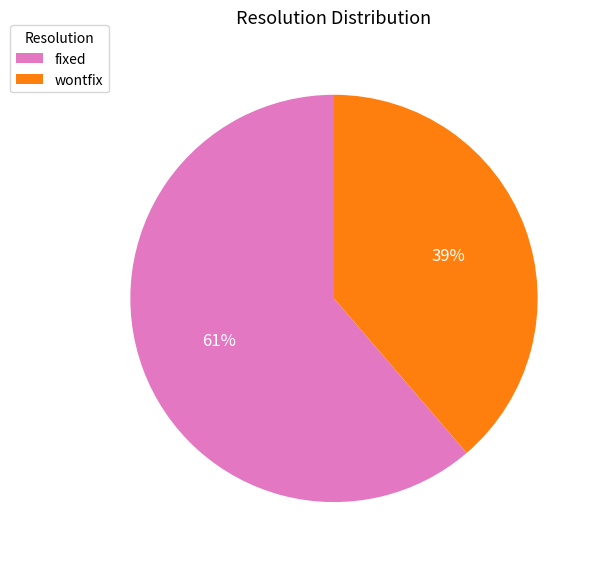

Rank the categories by value from lowest to highest.

wontfix, fixed